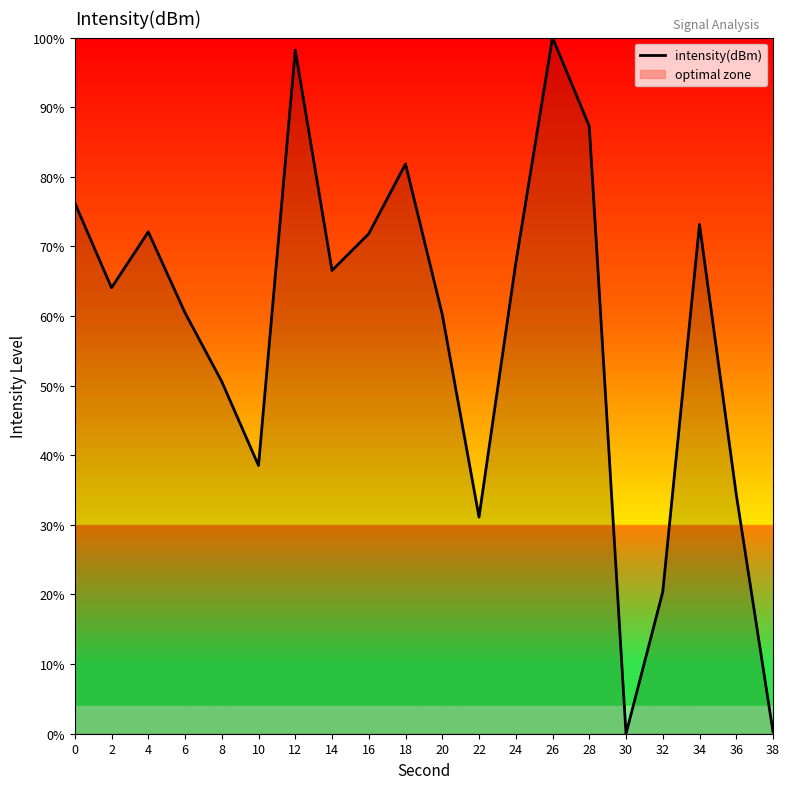

What is the ratio of the value at 14 to the value at 26?

0.7